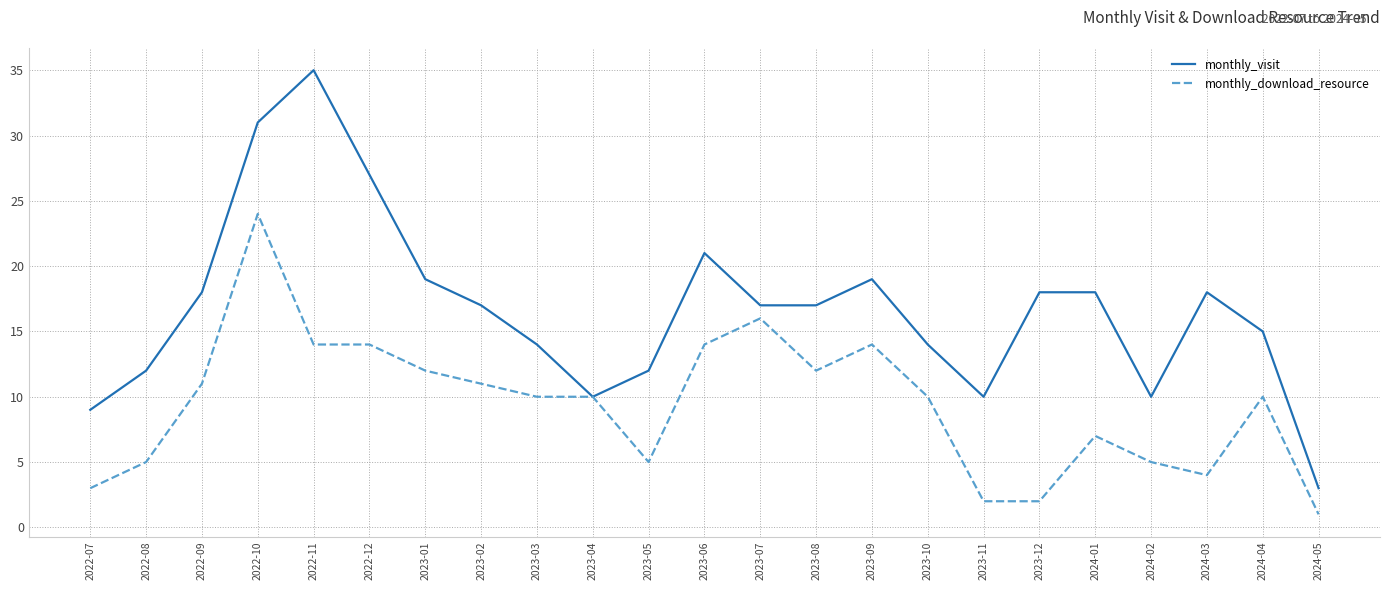

True or false: monthly_visit has more than 1 points higher than both neighbors.

True